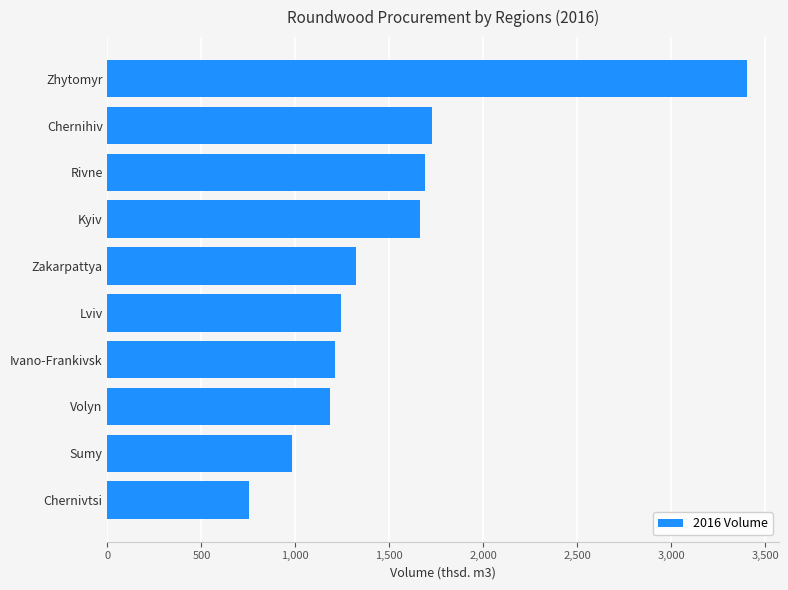

Reading top to bottom, extract all data points from this chart.

3402.9	1727.7	1690.8	1661.7	1323.9	1242.9	1213.2	1181.6	980.3	750.9